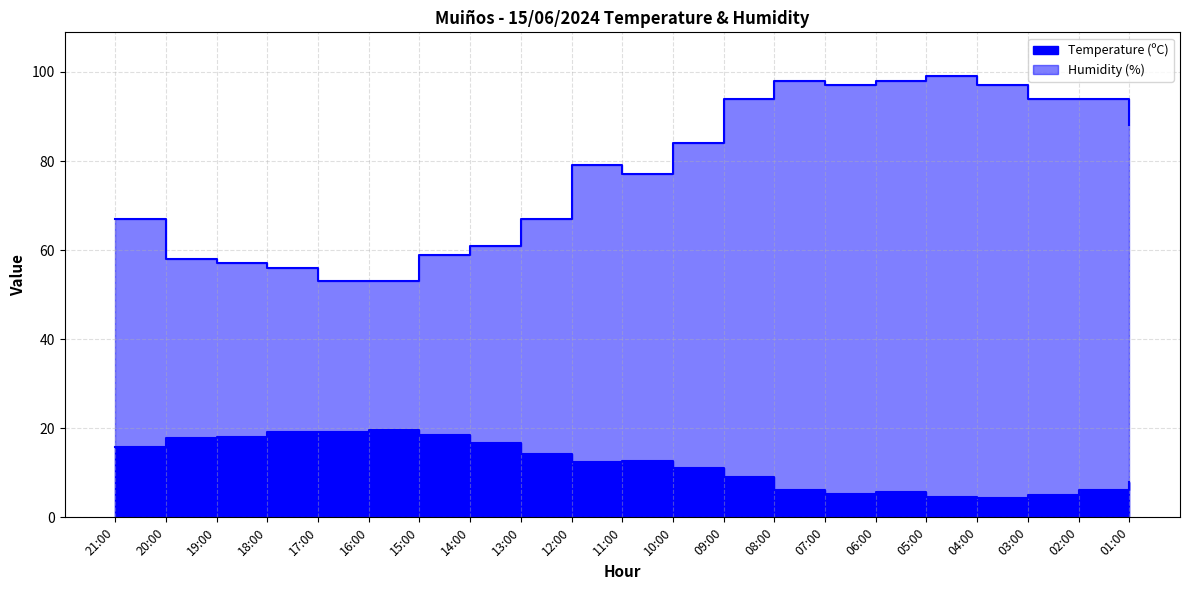

What is the value of the Temperature (ºC) point at the 6th from the left?

19.6